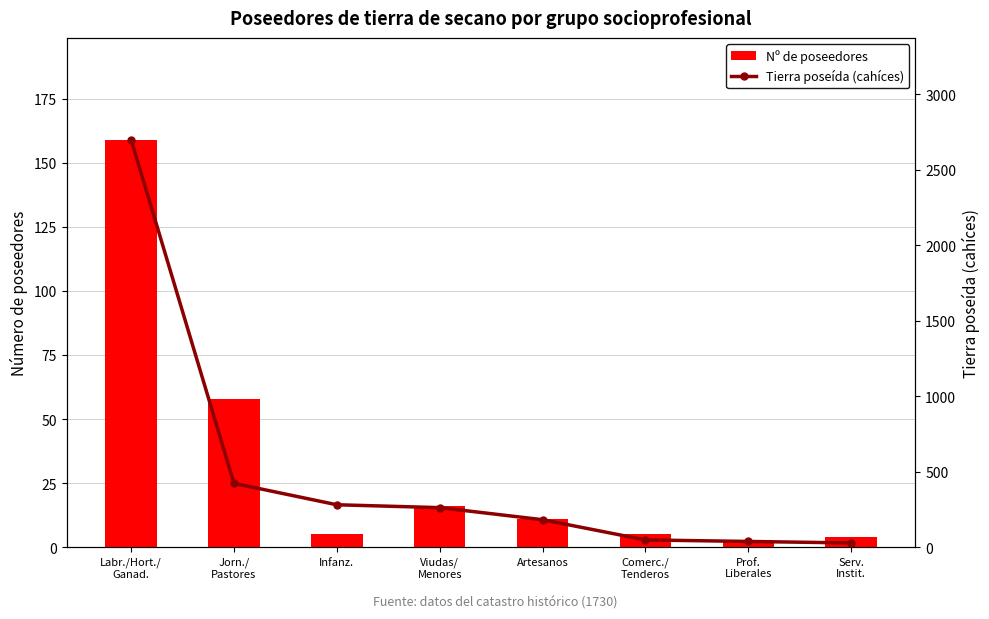

Reading left to right, transcribe all the data shown in this chart.

Nº de poseedores: 159.0	58.0	5.0	16.0	11.0	5.0	2.0	4.0
Tierra poseída (cahíces): 2699.5	423.0	281.0	262.0	182.0	48.0	38.0	28.0